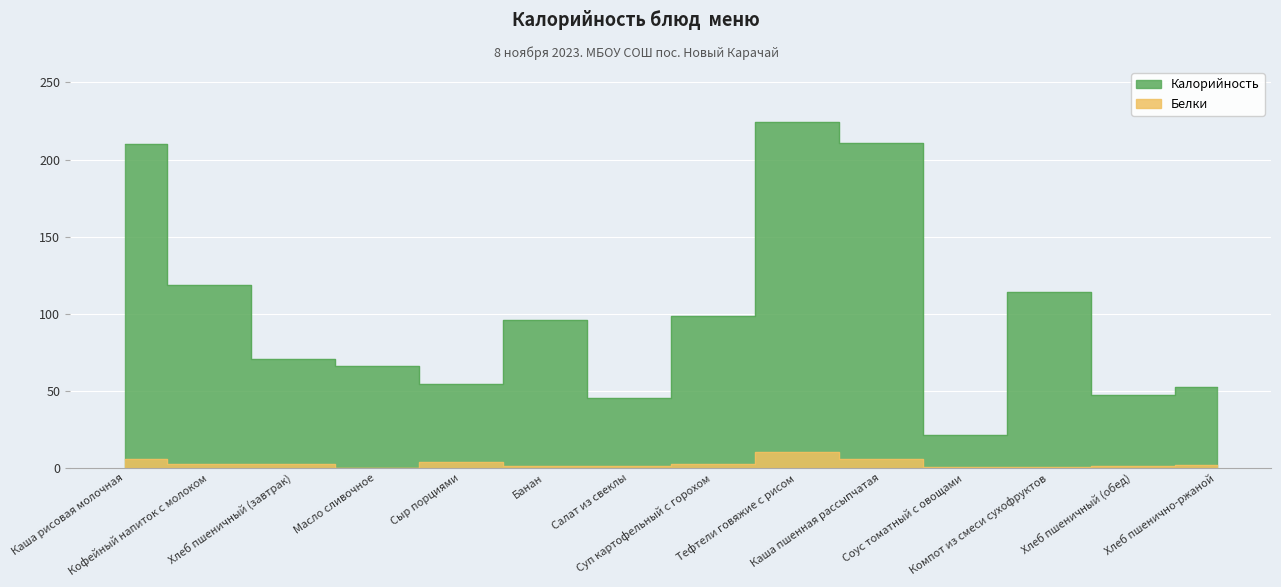

The Калорийность series shows 136.1 at Банан. True or false?

False